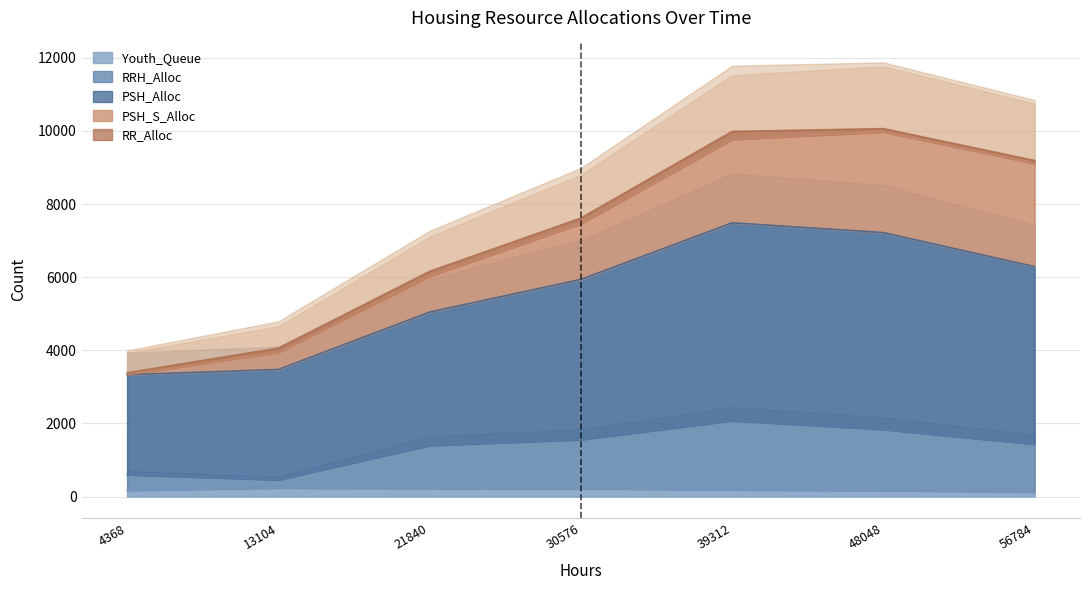

Is it true that Youth_Queue equals 165 at 48048?

True